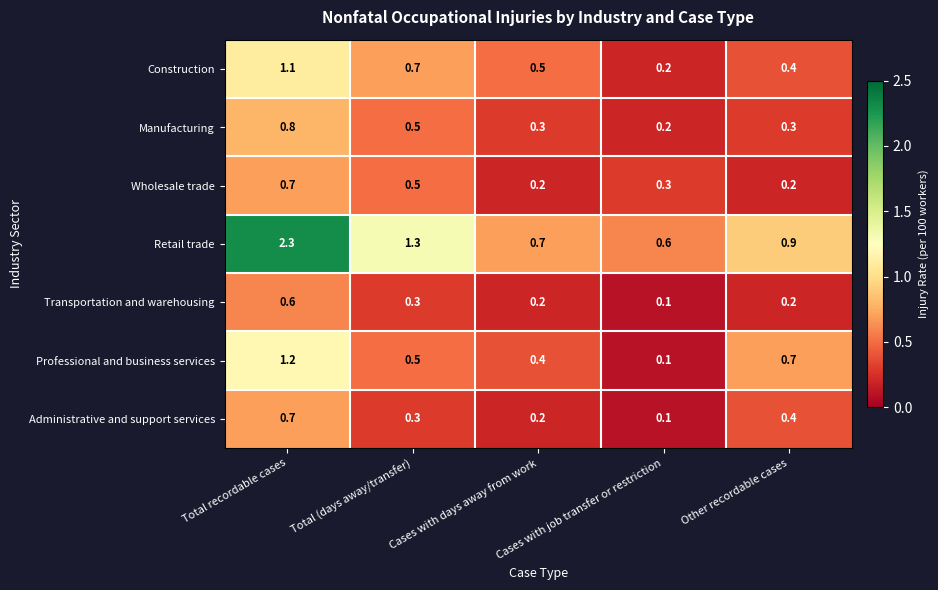

Between Total (days away/transfer) and Cases with job transfer or restriction, which series saw the biggest shift?

Retail trade